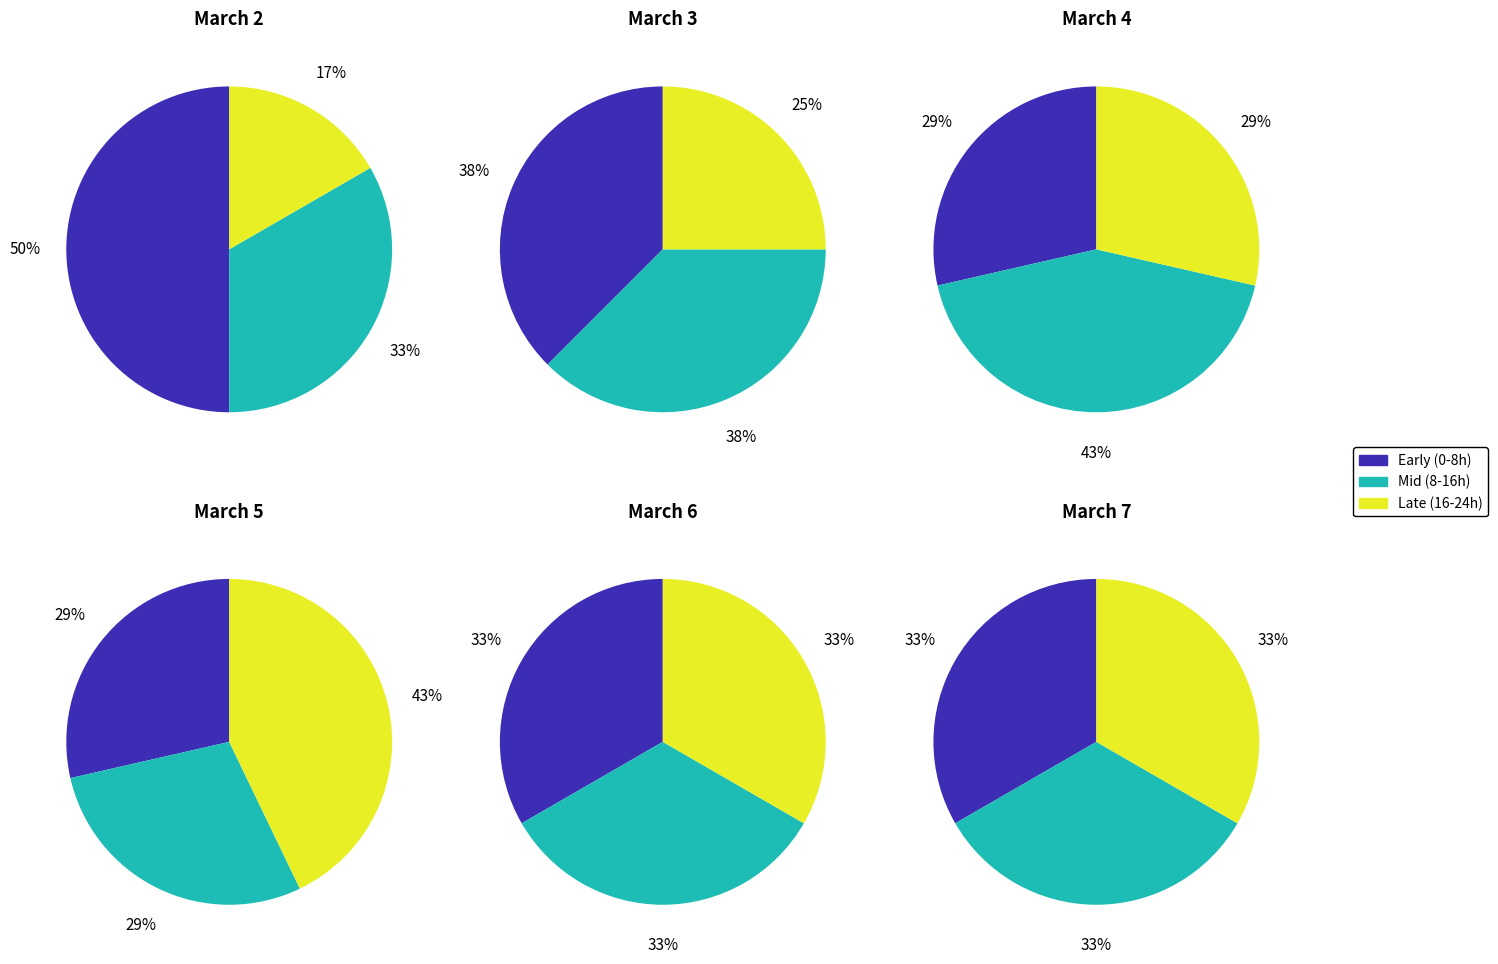

Which series has the largest range (max minus min)?

Late (16-24h)